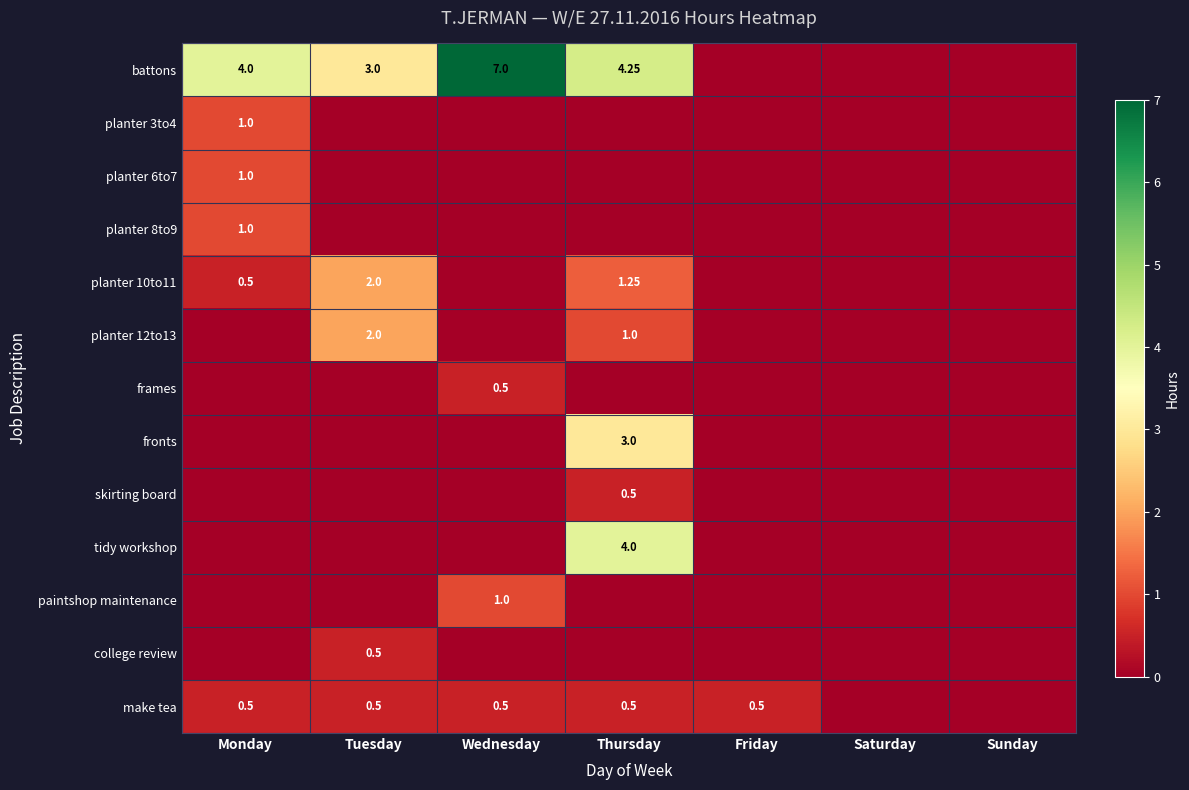

True or false: make tea has a value of 0.5 at Friday.

True